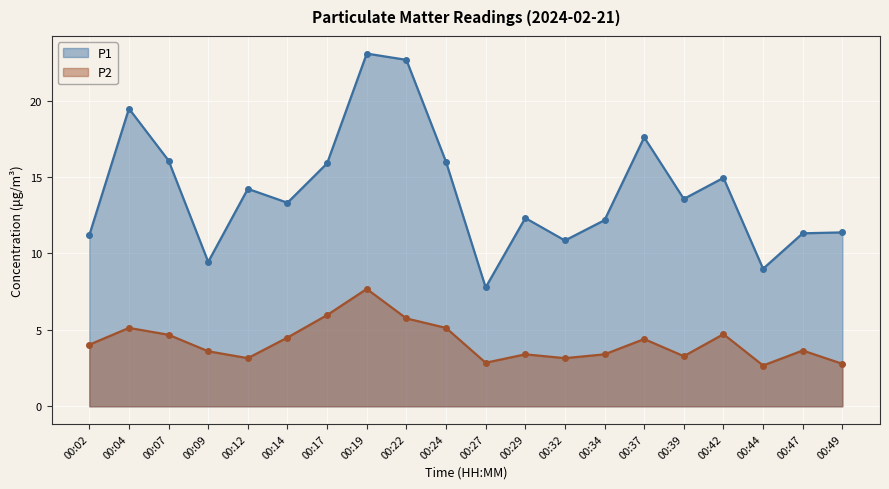

Is it true that P1 equals 9.4 at 00:09?

True